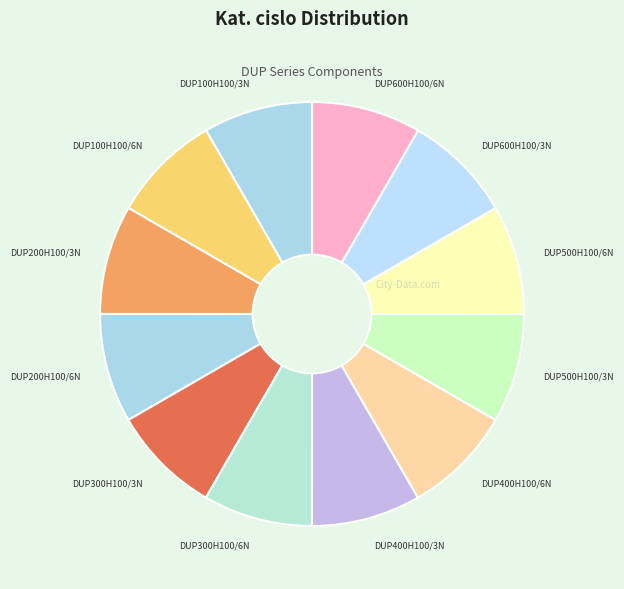

Is it true that DUP500H100/6N is 13% of the pie?

False